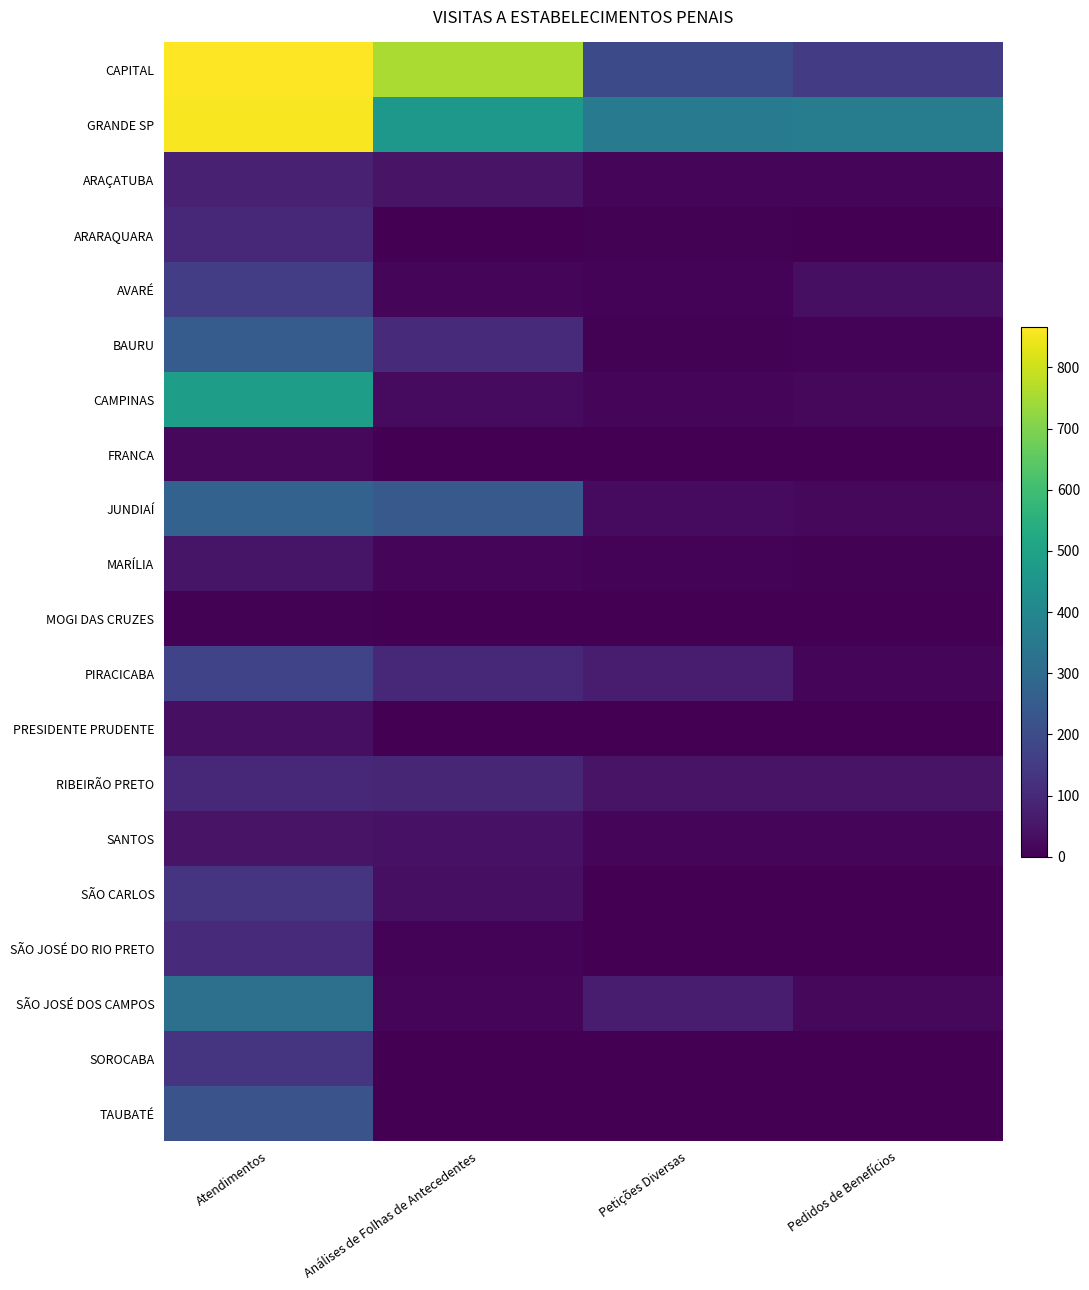

List the series in order of their peak value, highest first.

CAPITAL, GRANDE SP, CAMPINAS, SÃO JOSÉ DOS CAMPOS, JUNDIAÍ, BAURU, TAUBATÉ, PIRACICABA, AVARÉ, SOROCABA, SÃO CARLOS, SÃO JOSÉ DO RIO PRETO, ARARAQUARA, RIBEIRÃO PRETO, ARAÇATUBA, MARÍLIA, SANTOS, PRESIDENTE PRUDENTE, FRANCA, MOGI DAS CRUZES